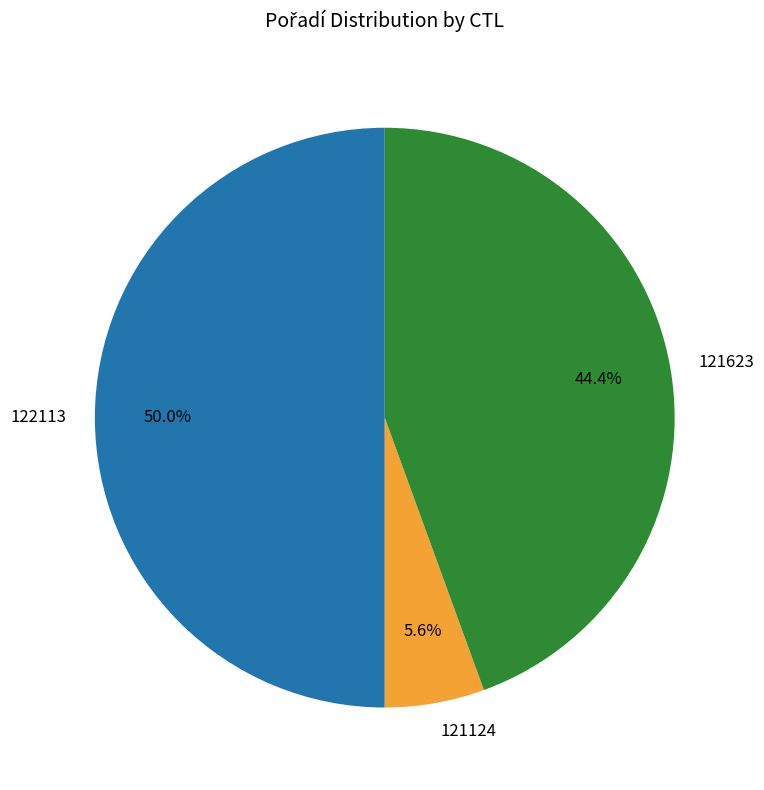

How many slices are in this pie chart?

3